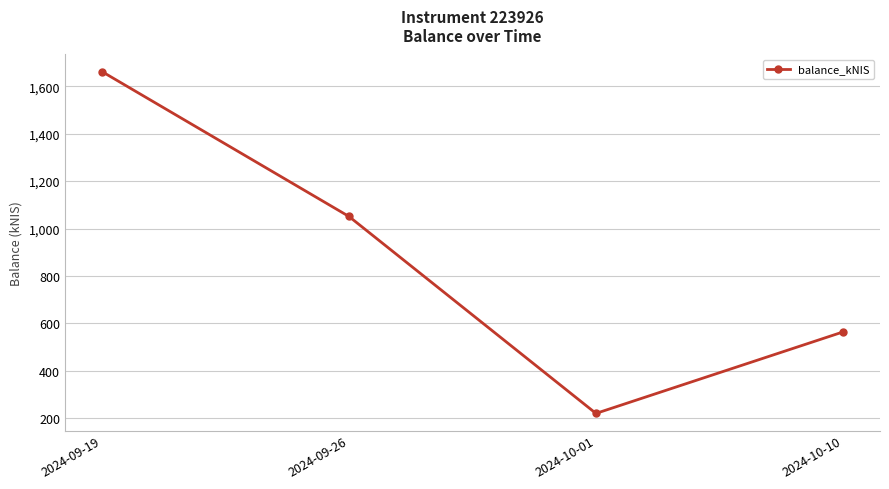

At which category does the chart reach its minimum across all series?

2024-10-01